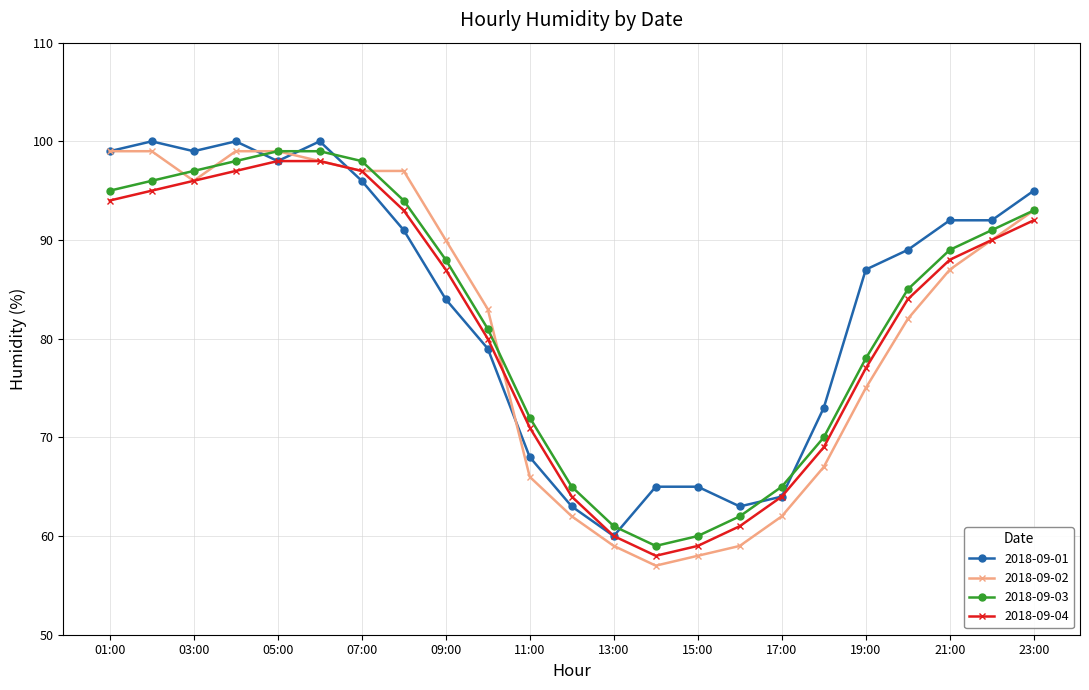

What is the highest value of the 2018-09-02 series?

99